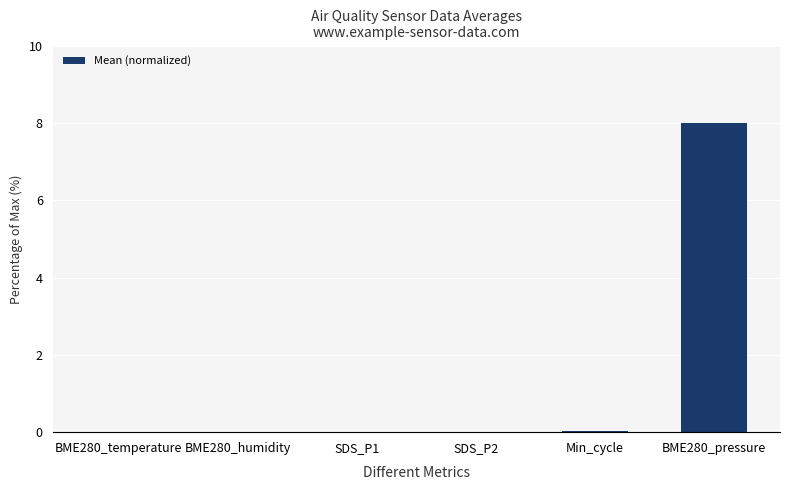

Read the value at BME280_pressure.

8.0